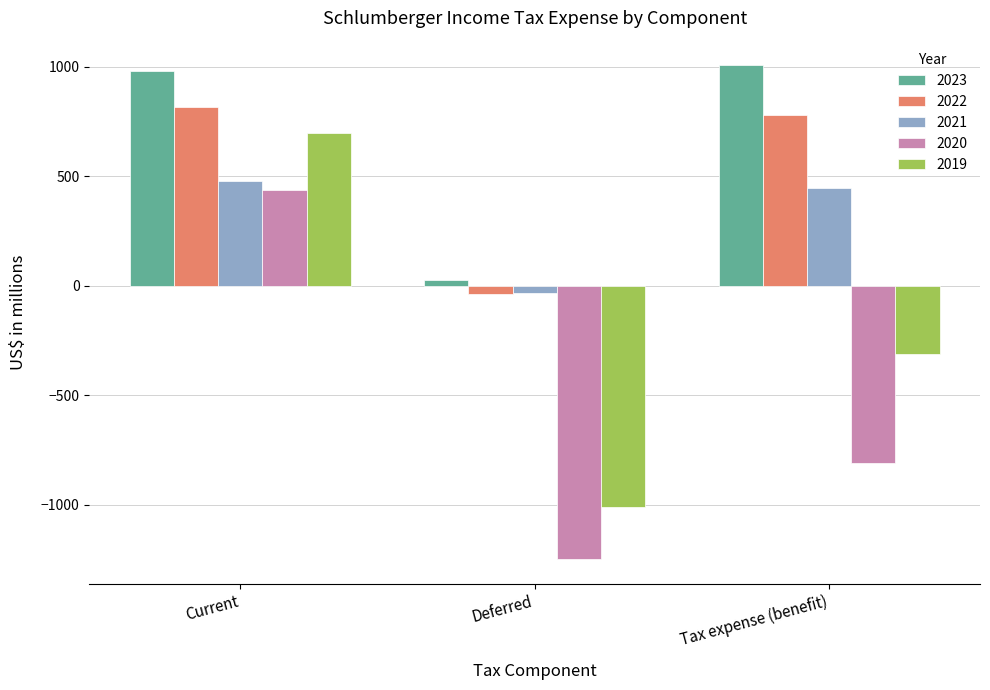

How many data points does each series have?

3